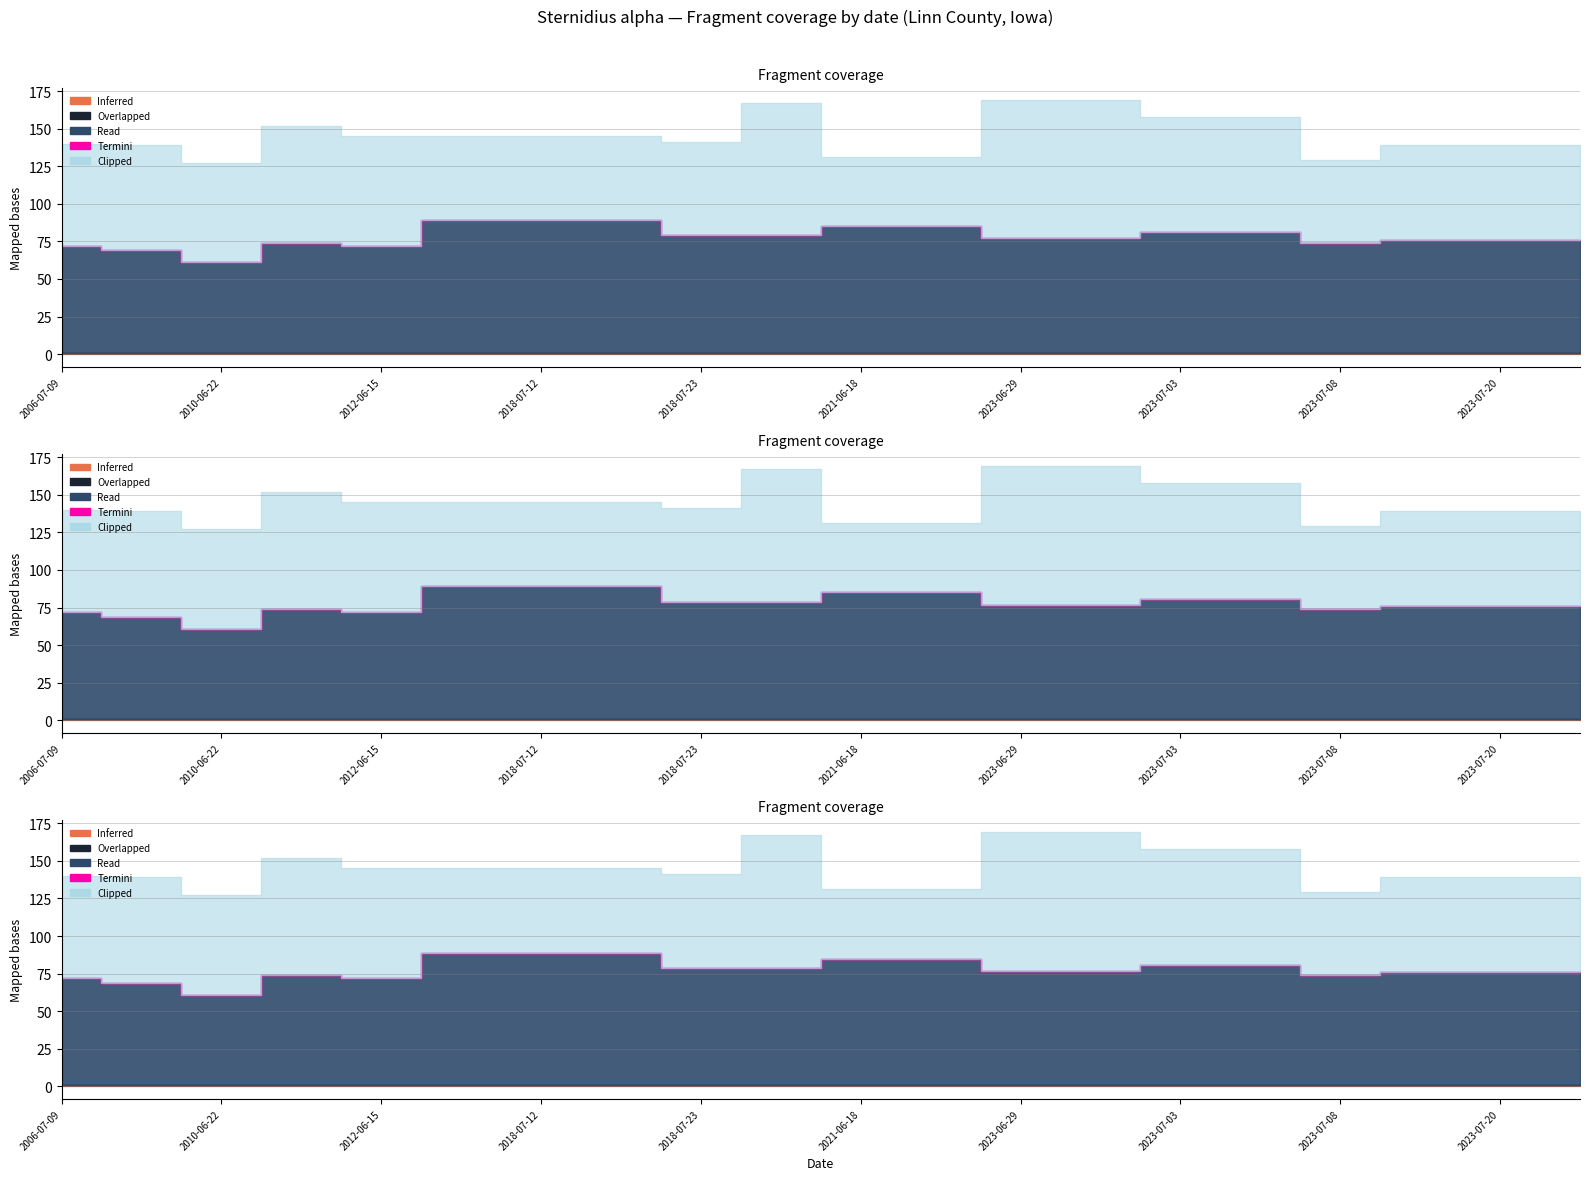

Rank the categories by Overlapped value from highest to lowest.

2006-07-09, 2006-07-09, 2010-06-22, 2012-06-10, 2012-06-15, 2018-07-12, 2018-07-12, 2018-07-12, 2018-07-23, 2020-06-30, 2021-06-18, 2021-06-18, 2023-06-29, 2023-06-29, 2023-07-03, 2023-07-03, 2023-07-08, 2023-07-20, 2023-07-20, 2023-07-20